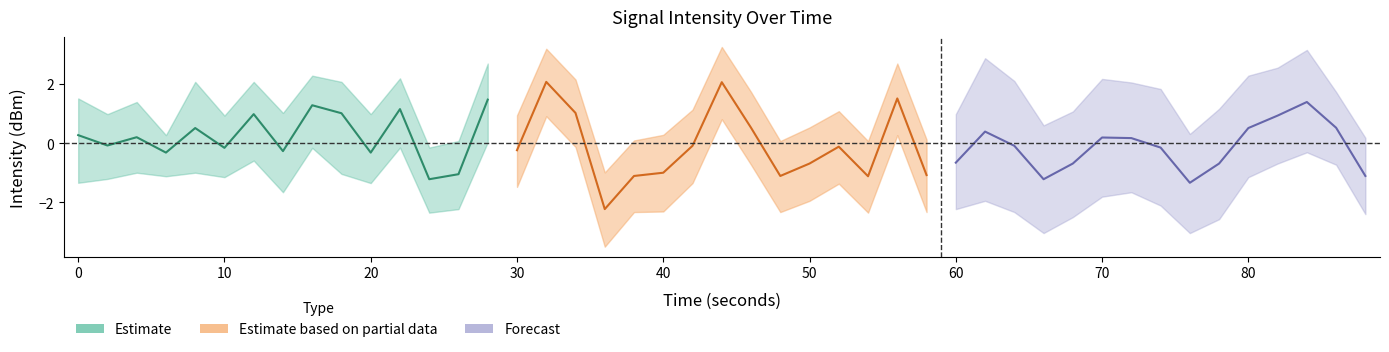

What is the value of the Estimate based on partial data point at the 11th from the left?

-0.7